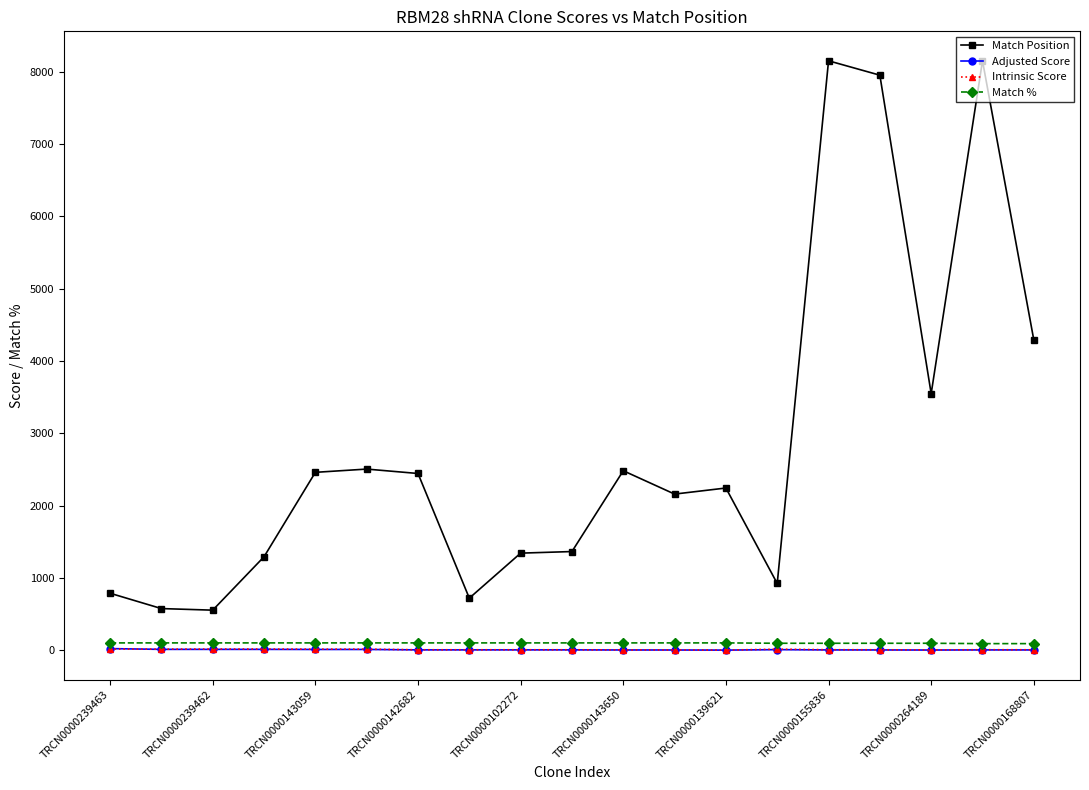

What is the average value of the Match % series?

97.9